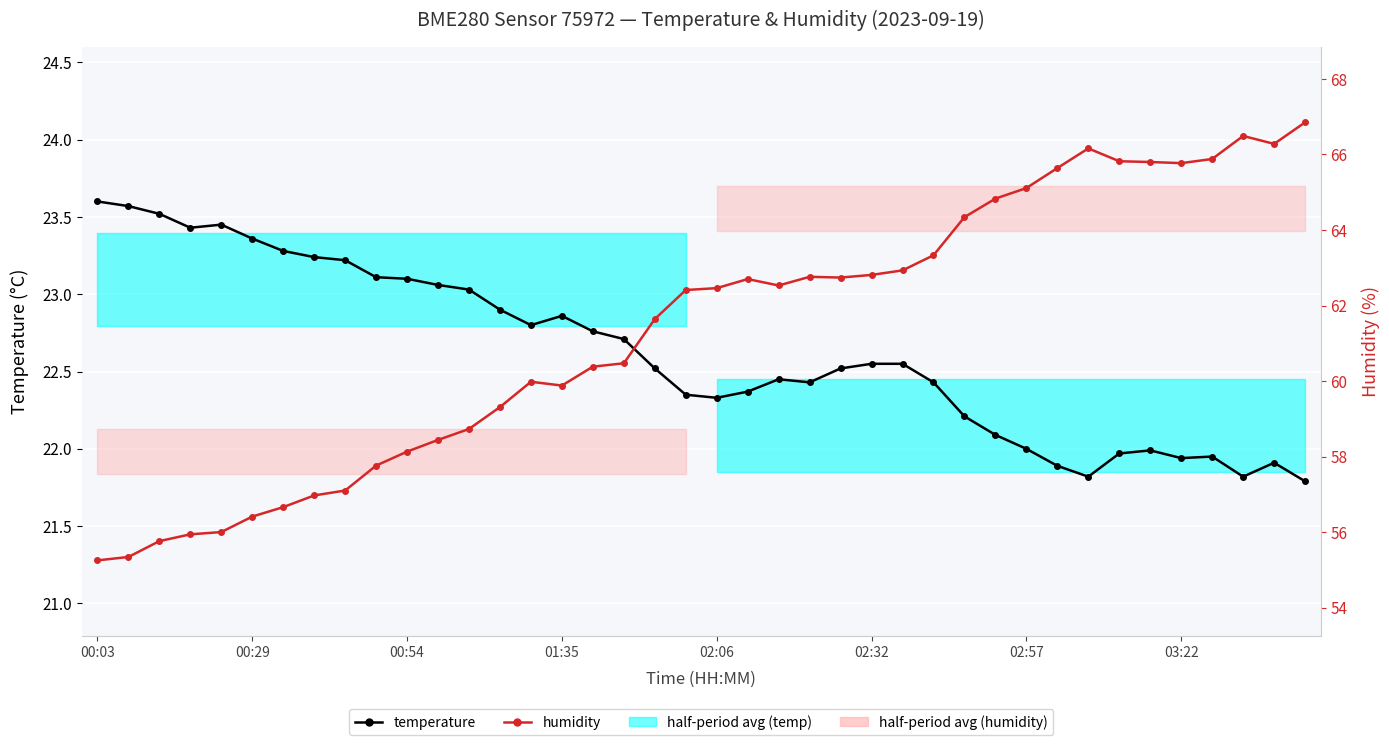

Is this an area chart (filled region under the line)?

No